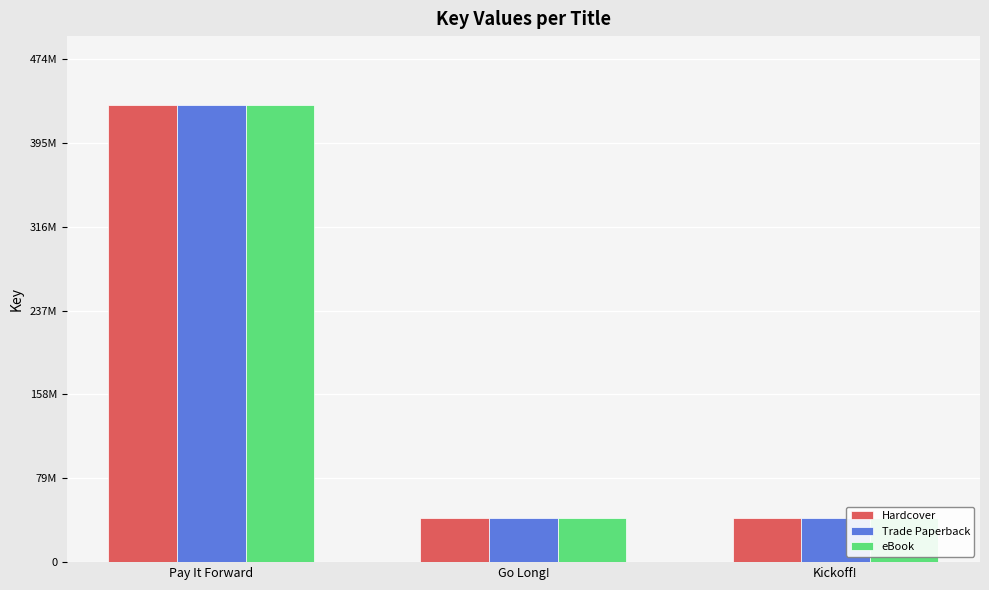

The value of eBook at Go Long! is 41499601. True or false?

True